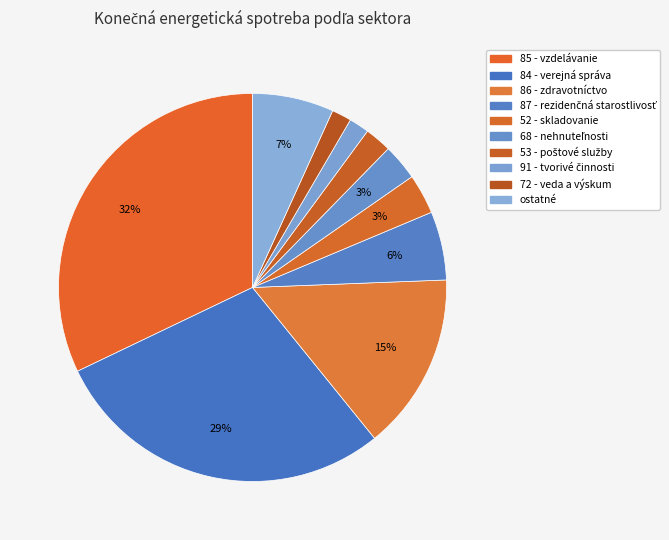

Which category has the biggest portion of the pie?

85 - vzdelávanie